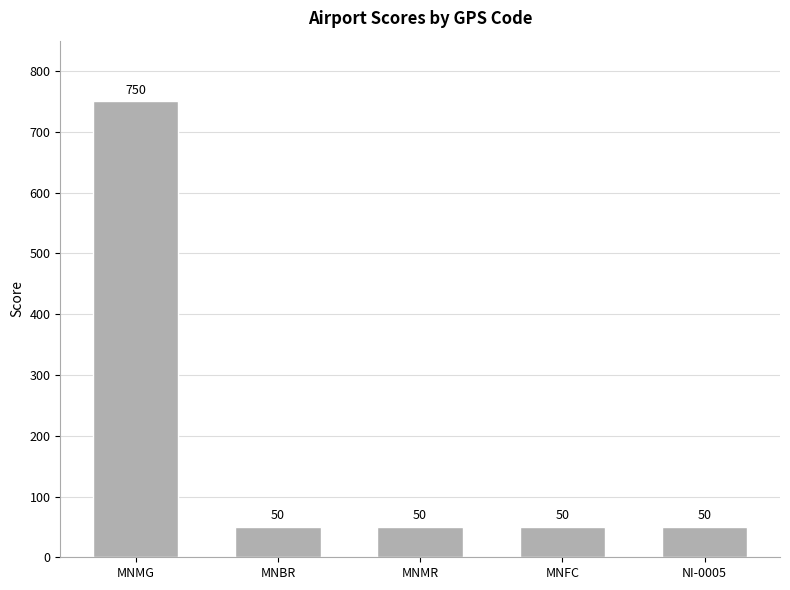

Is it true that the value at MNFC is 50?

True